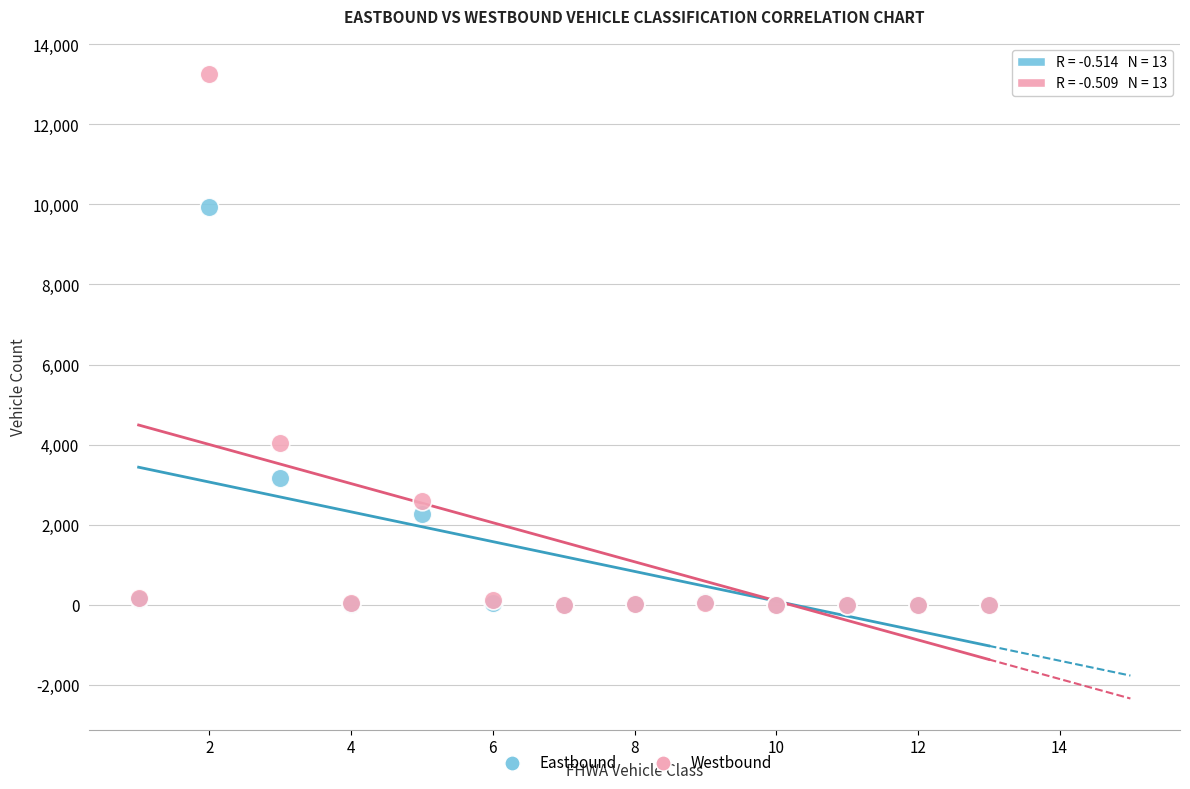

What are all the series names shown in the legend?

Eastbound, Westbound